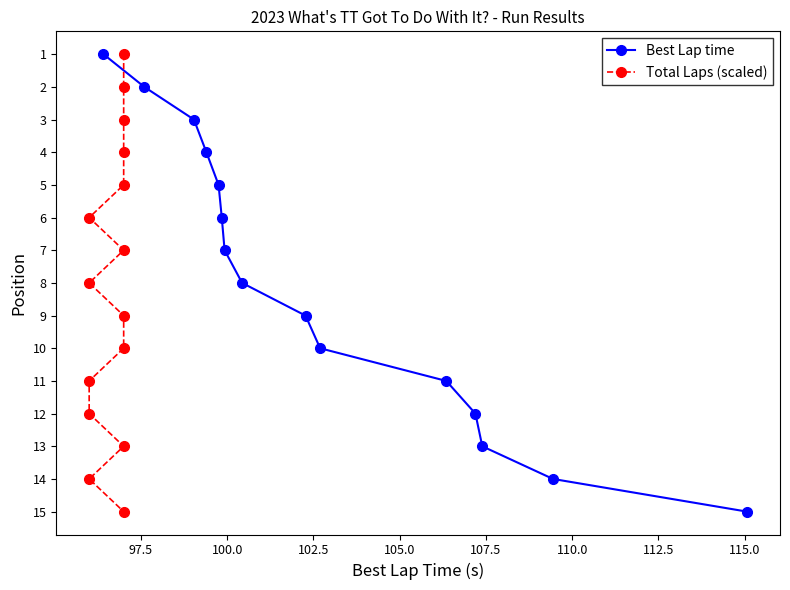

What is the minimum value for Best Lap time?

1